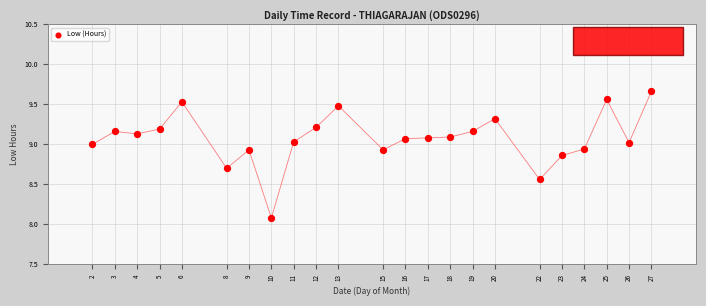

What Y value in the scatter plot is closest to 8?

8.1